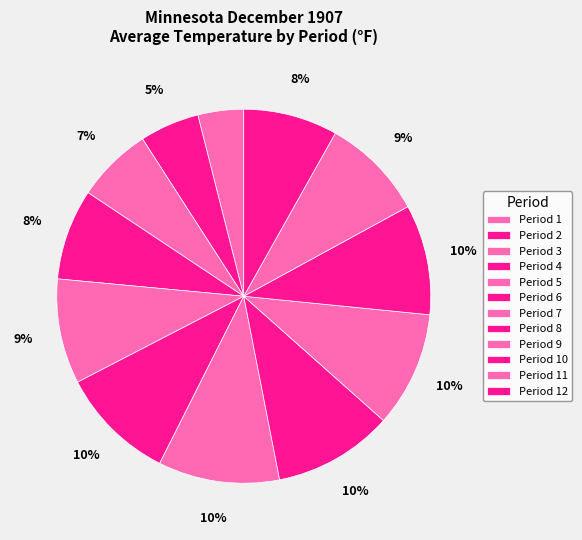

To the nearest percent, what portion does Period 9 represent?

10%